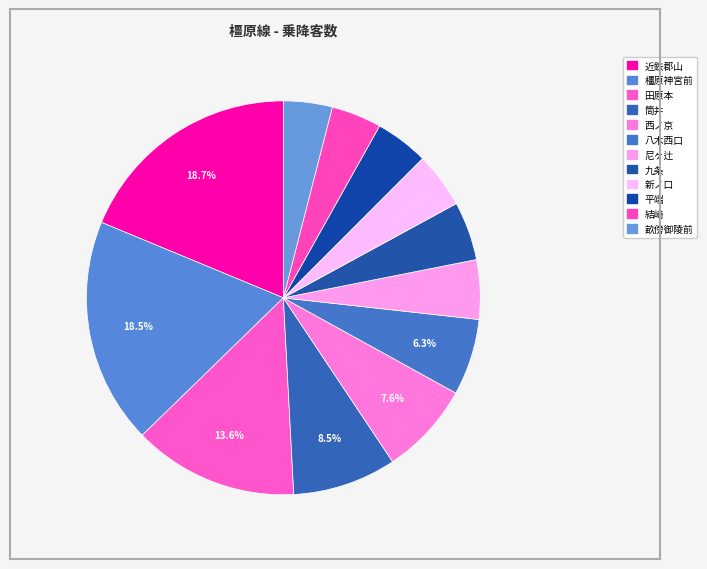

To the nearest percent, what is the combined percentage of 新ノ口 and 筒井?

13%